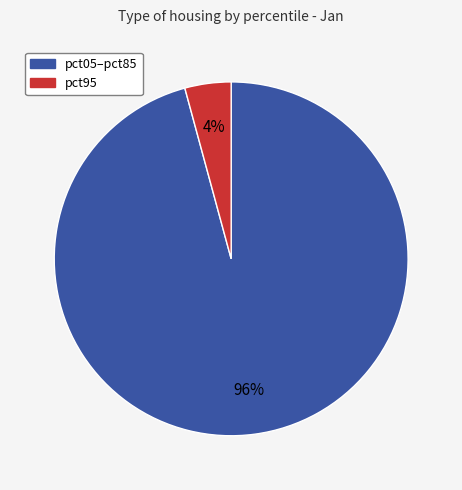

Does any single category account for the majority?

Yes